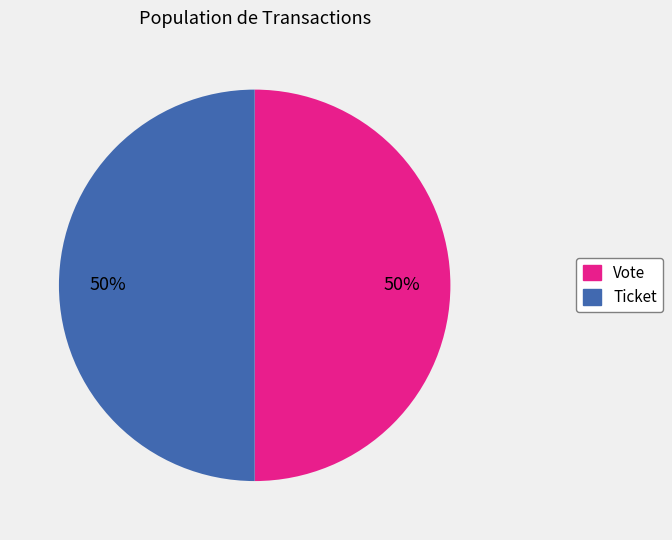

To the nearest percent, what percentage of the pie is Vote?

50%